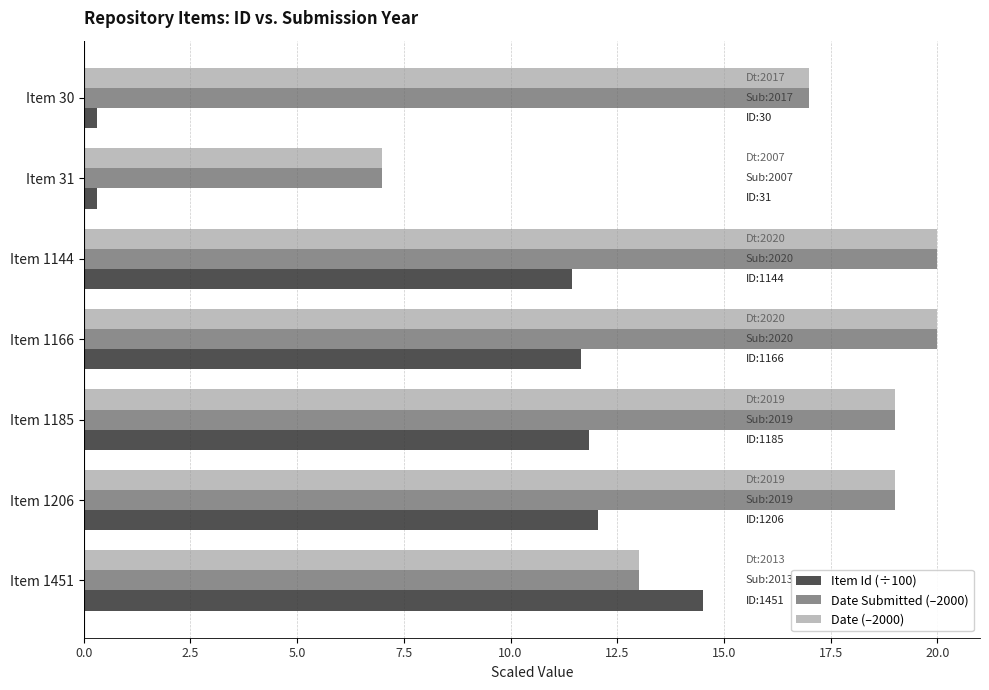

What is the maximum value for Date (–2000)?

20.0